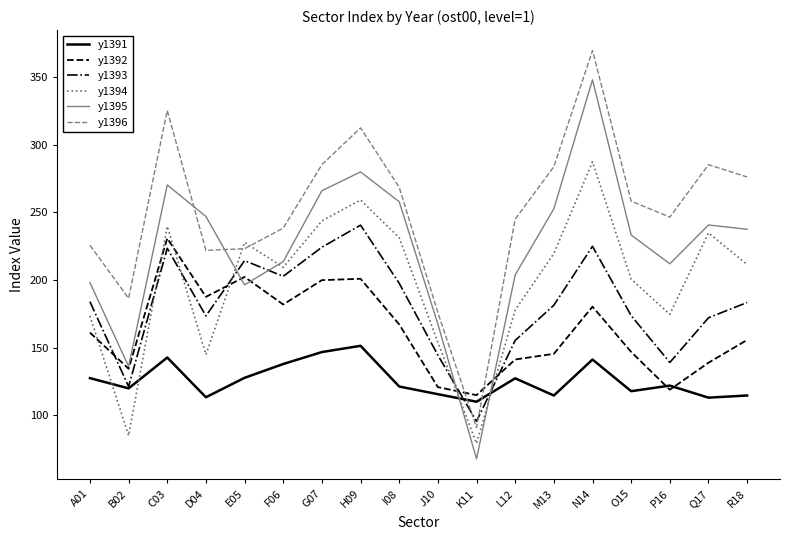

What is the spread (max minus min) of values at F06?

100.5